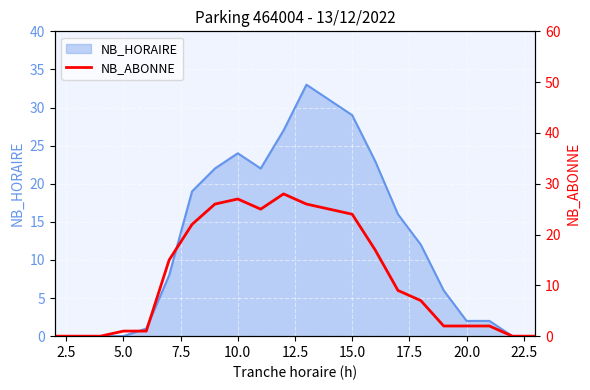

True or false: NB_HORAIRE has a value of 41 at 15.0.

False